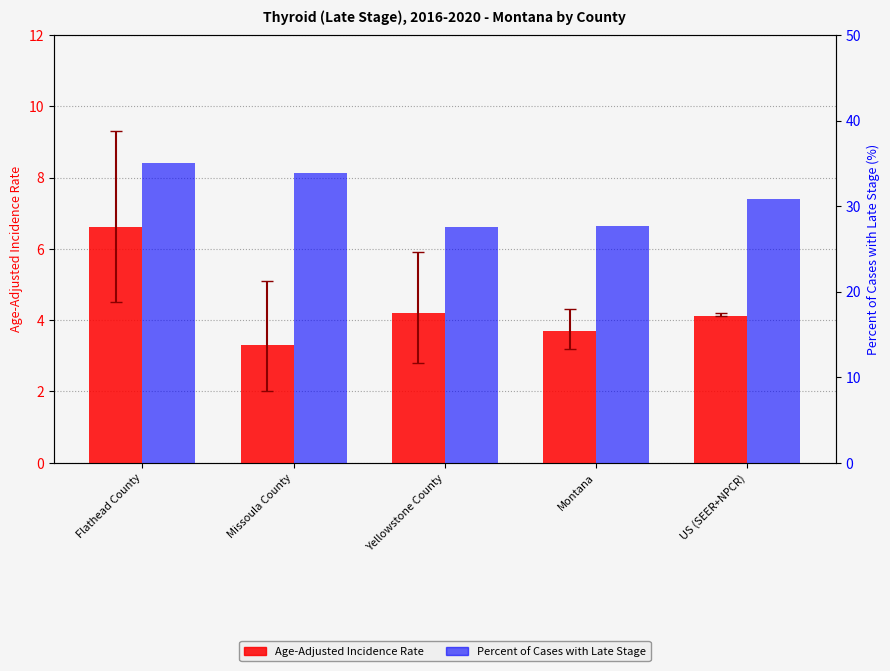

What is the minimum value shown in the chart?

3.3